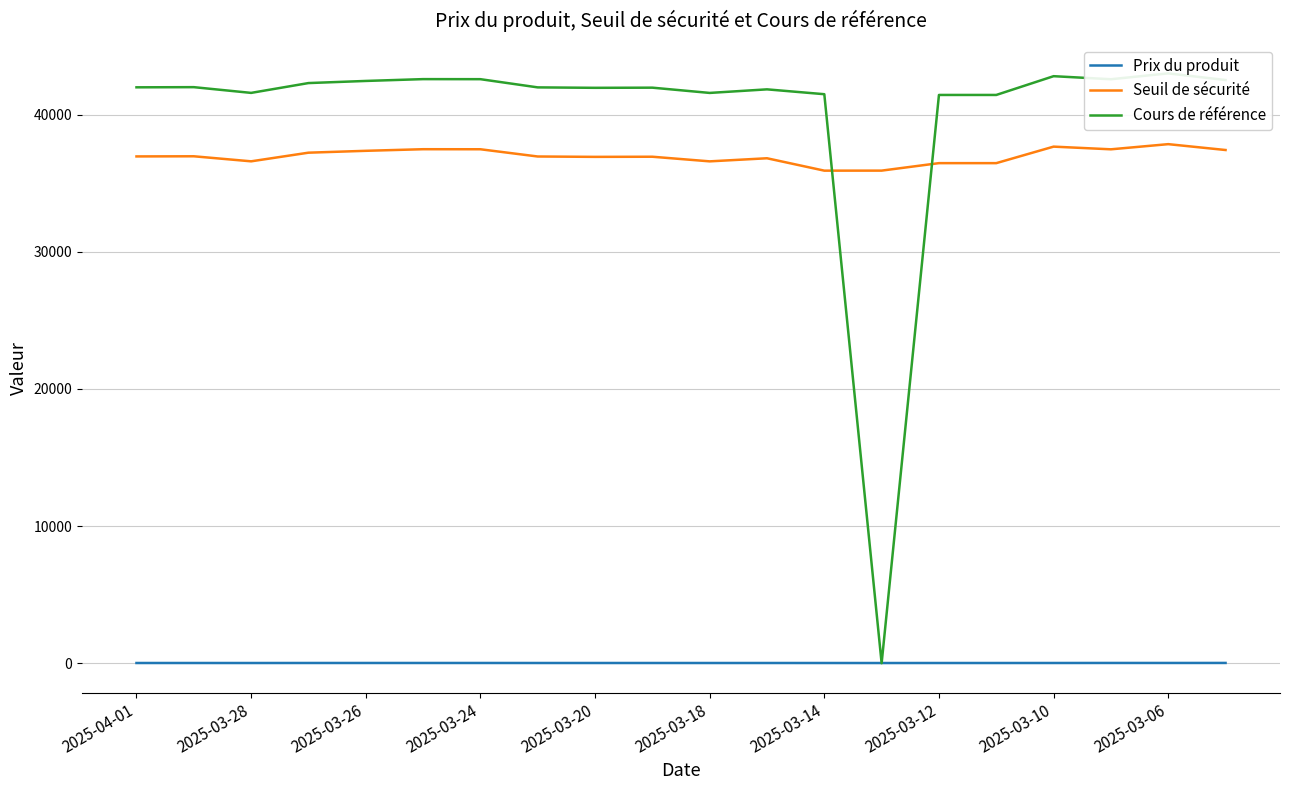

True or false: Prix du produit and Seuil de sécurité intersect in this chart.

False